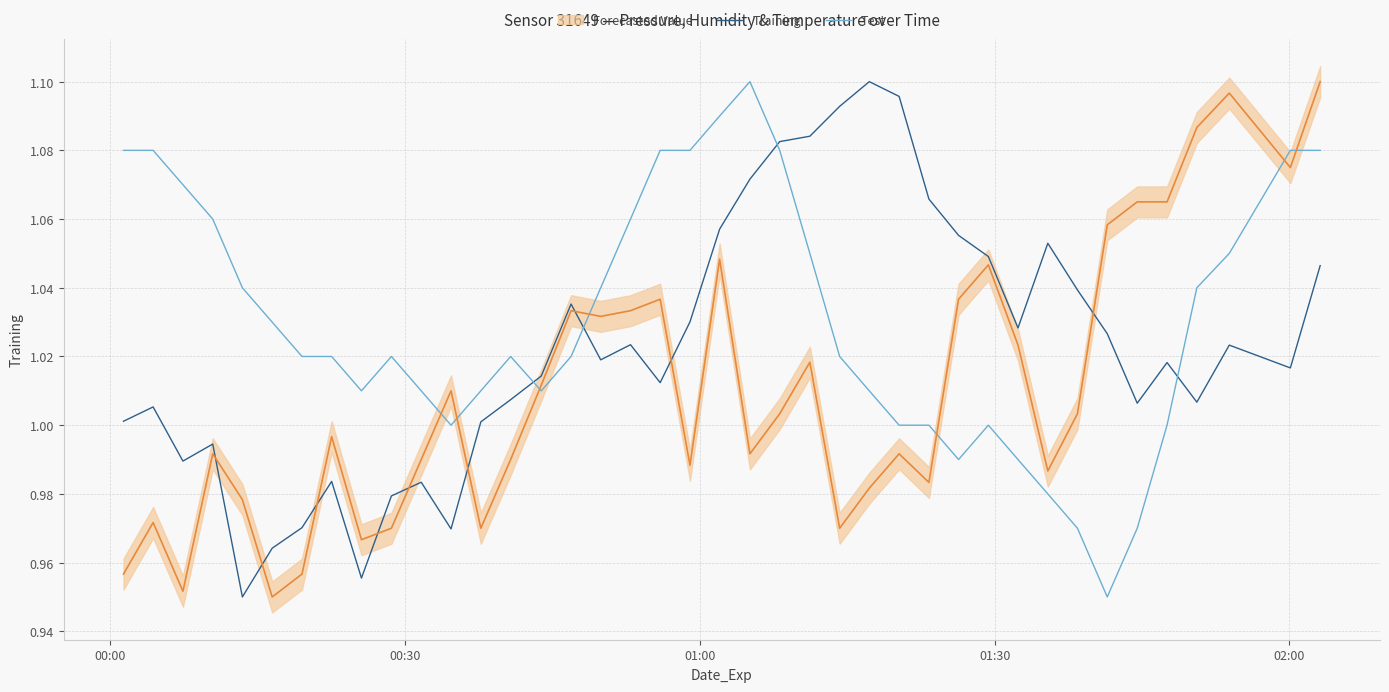

Reading right to left, what are all the values shown in this chart?

Training: 1.0	1.0	1.0	1.0	1.0	1.0	1.0	1.0	1.1	1.0	1.0	1.1	1.1	1.1	1.1	1.1	1.1	1.1	1.1	1.1	1.0	1.0	1.0	1.0	1.0	1.0	1.0	1.0	1.0	1.0	1.0	1.0	1.0	1.0	1.0	0.9	1.0	1.0	1.0	1.0
Test: 1.1	1.1	1.1	1.0	1.0	1.0	0.9	1.0	1.0	1.0	1.0	1.0	1.0	1.0	1.0	1.0	1.1	1.1	1.1	1.1	1.1	1.1	1.1	1.0	1.0	1.0	1.0	1.0	1.0	1.0	1.0	1.0	1.0	1.0	1.0	1.0	1.1	1.1	1.1	1.1